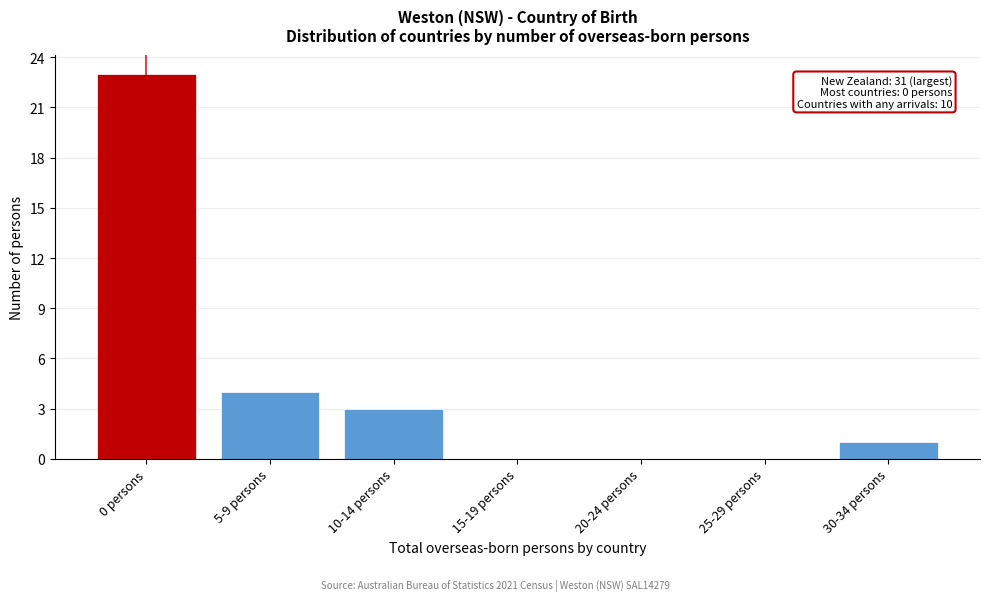

Reading left to right, what are all the values shown in this chart?

0 persons=23	5-9 persons=4	10-14 persons=3	15-19 persons=0	20-24 persons=0	25-29 persons=0	30-34 persons=1